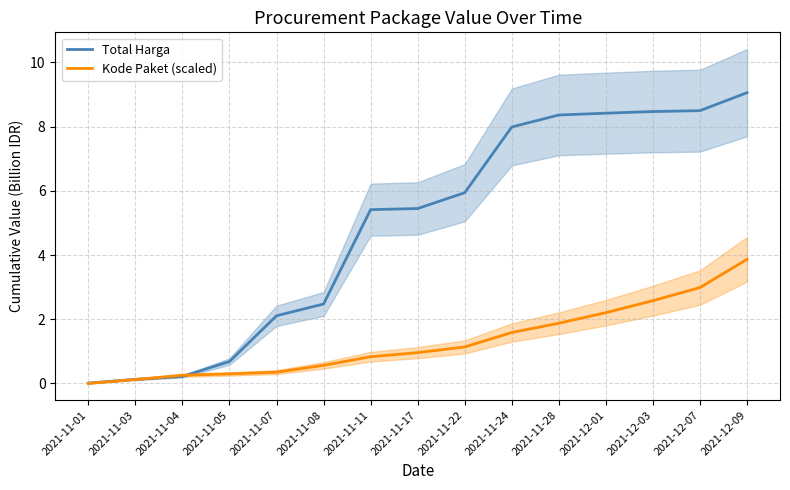

Which series ends up on top after the final intersection of Total Harga and Kode Paket (scaled)?

Total Harga